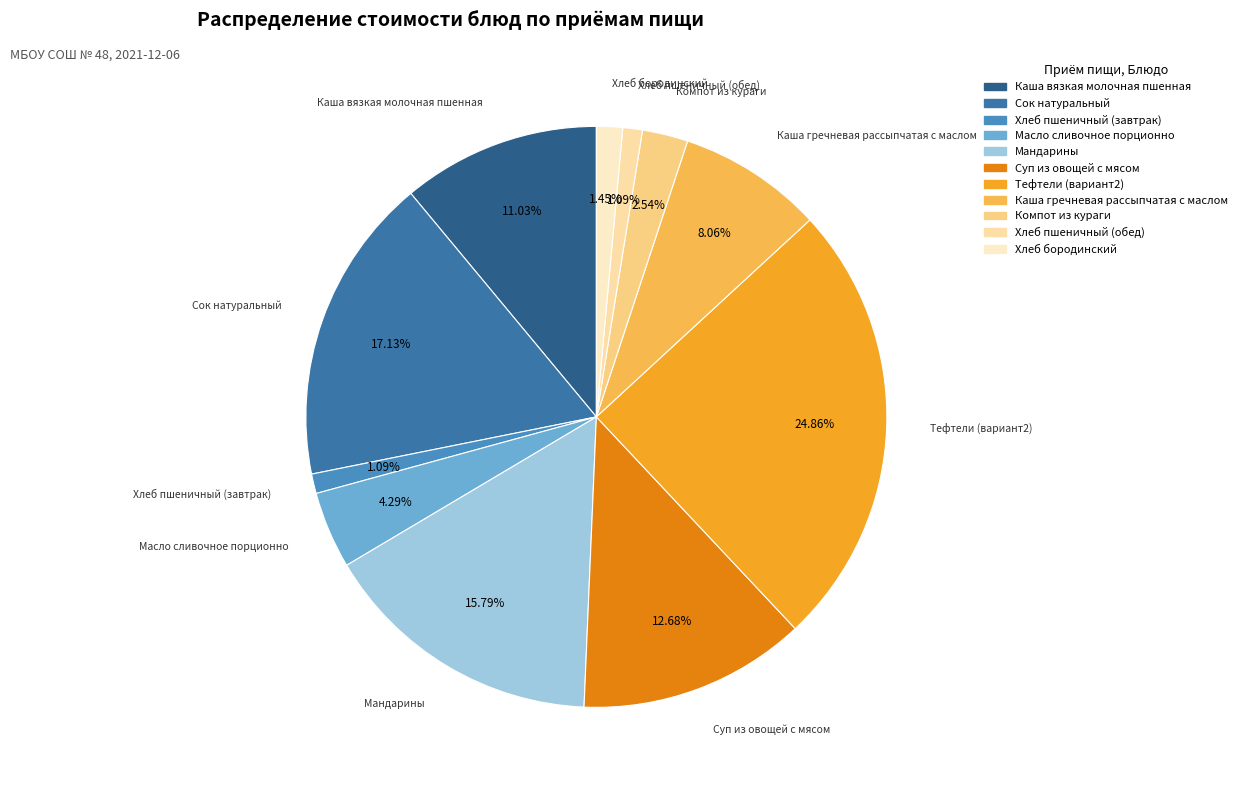

To the nearest percent, what is the difference between the largest and smallest slice percentages?

24%